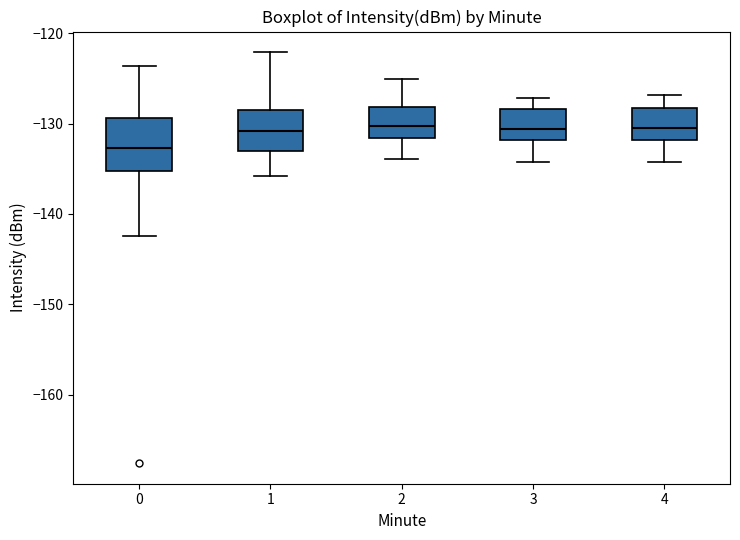

Where does the median line of the box at x = 3 sit on the y-axis? The values are not printed on the chart, so give them approximately, as read against the axis.

-131